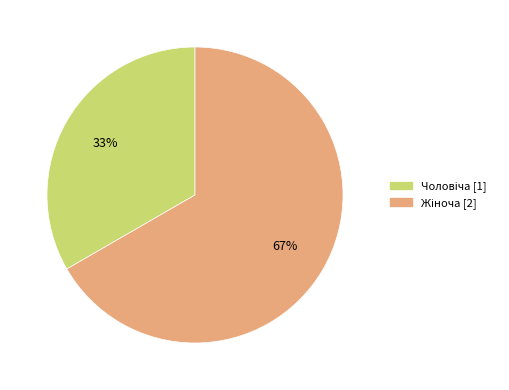

Is there any slice that represents more than half of the pie?

Yes